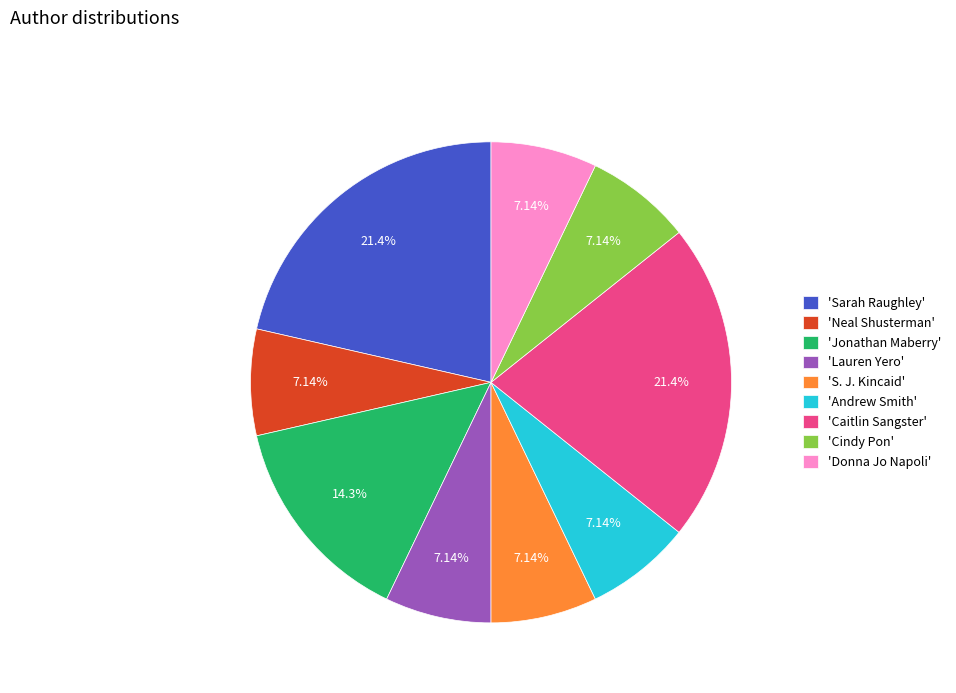

How many slices are in this pie chart?

9